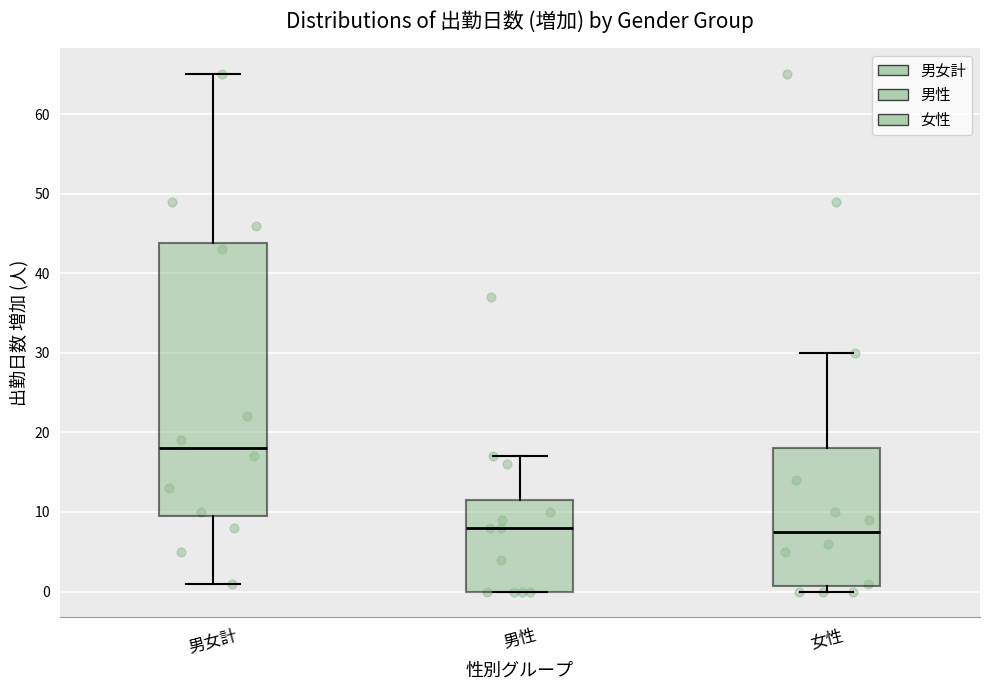

Reading left to right, transcribe this box plot: for each box, give where its median line is, the range the box spans, and where its two whiskers end, as read against the y-axis. The values are not printed on the chart, so give them approximately, as read against the axis.

男女計: median 18, box 10 to 44, whiskers 1 to 65
男性: median 8, box 0 to 12, whiskers 0 to 17
女性: median 8, box 1 to 18, whiskers 0 to 30